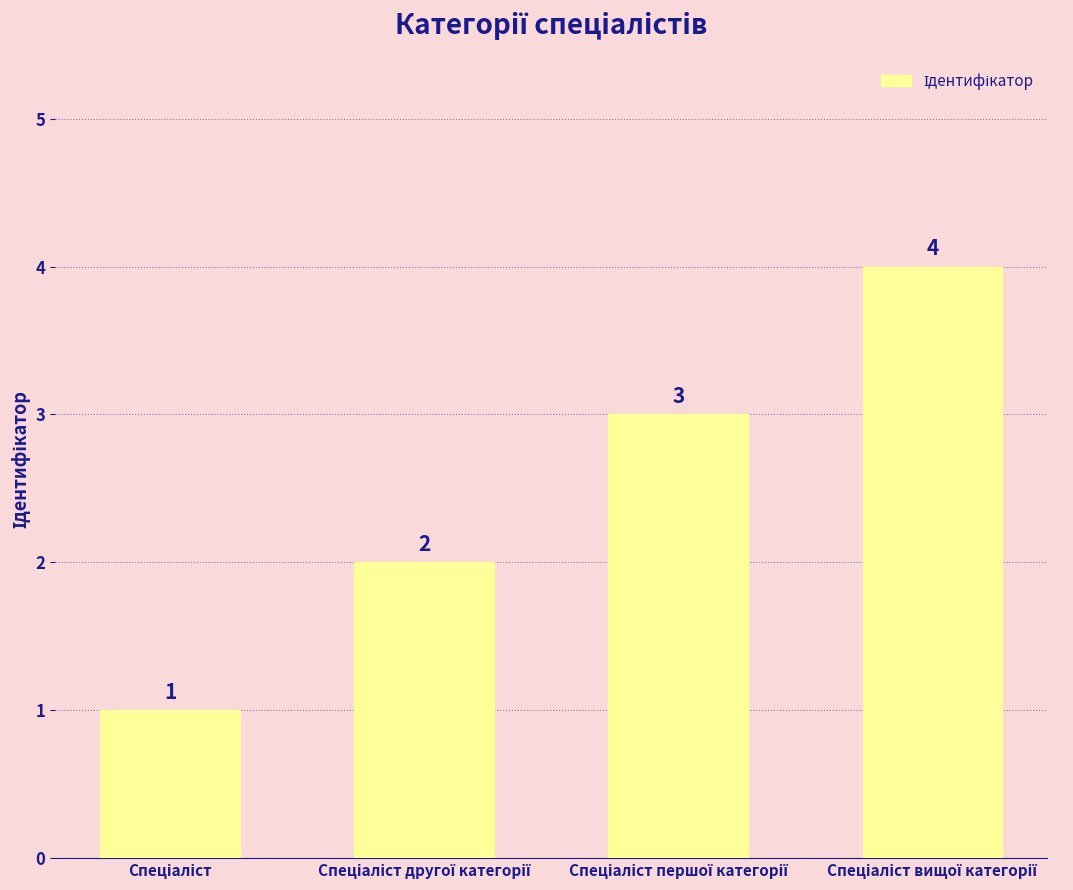

Reading left to right, transcribe all the data shown in this chart.

1	2	3	4